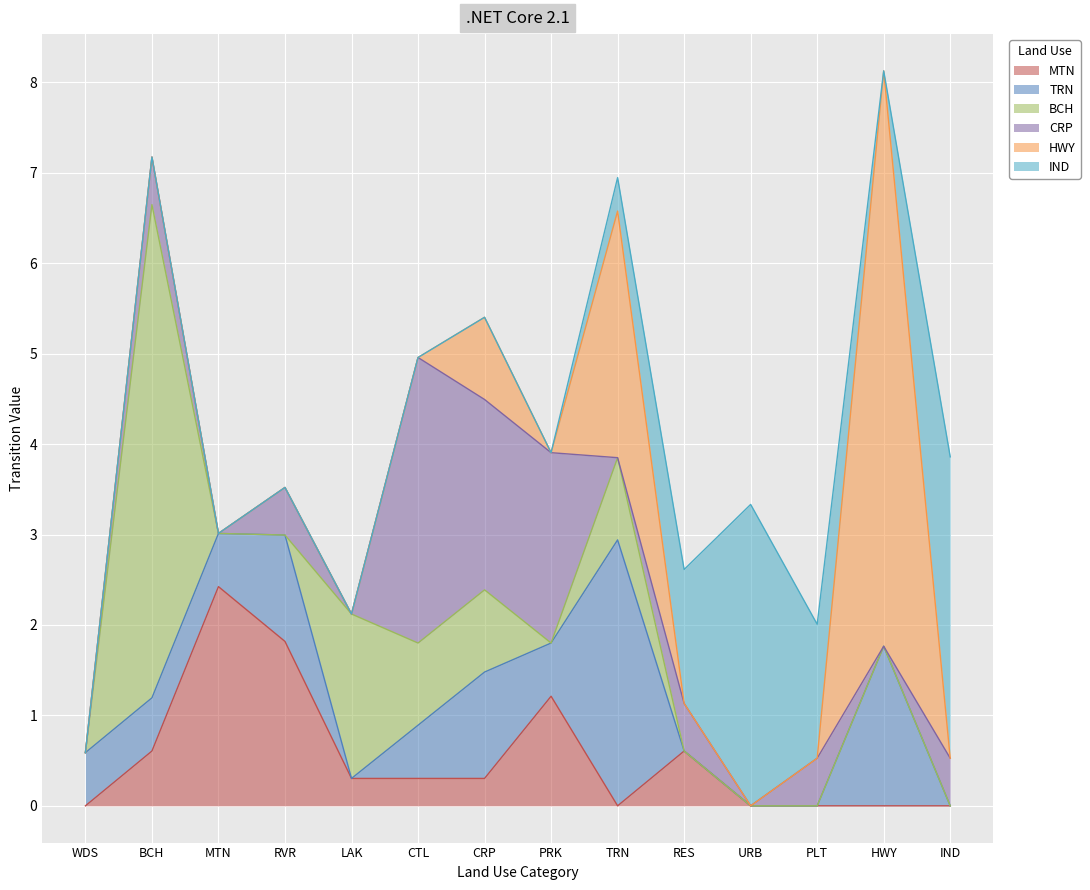

What is the sum of all BCH values?

10.0